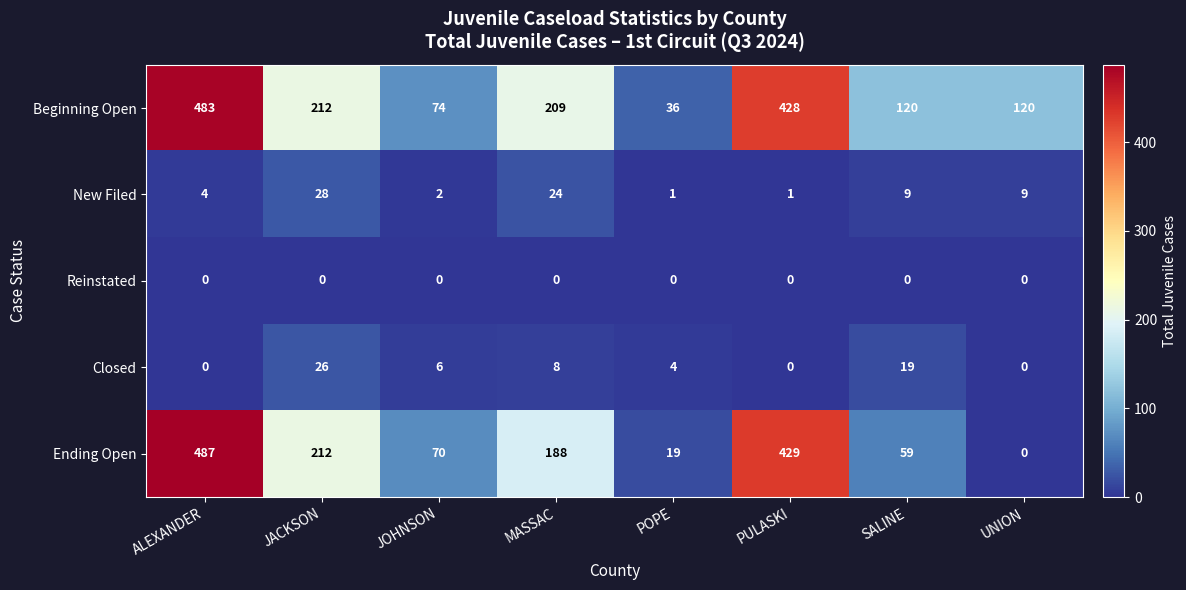

At which label does Ending Open first exceed 188?

ALEXANDER